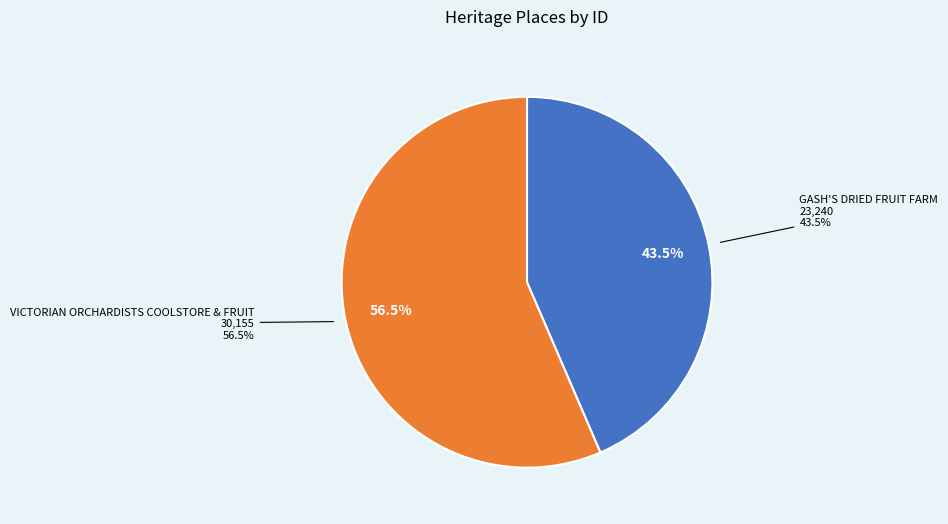

Rank the categories by value from lowest to highest.

GASH'S DRIED FRUIT FARM, VICTORIAN ORCHARDISTS COOLSTORE & FRUIT